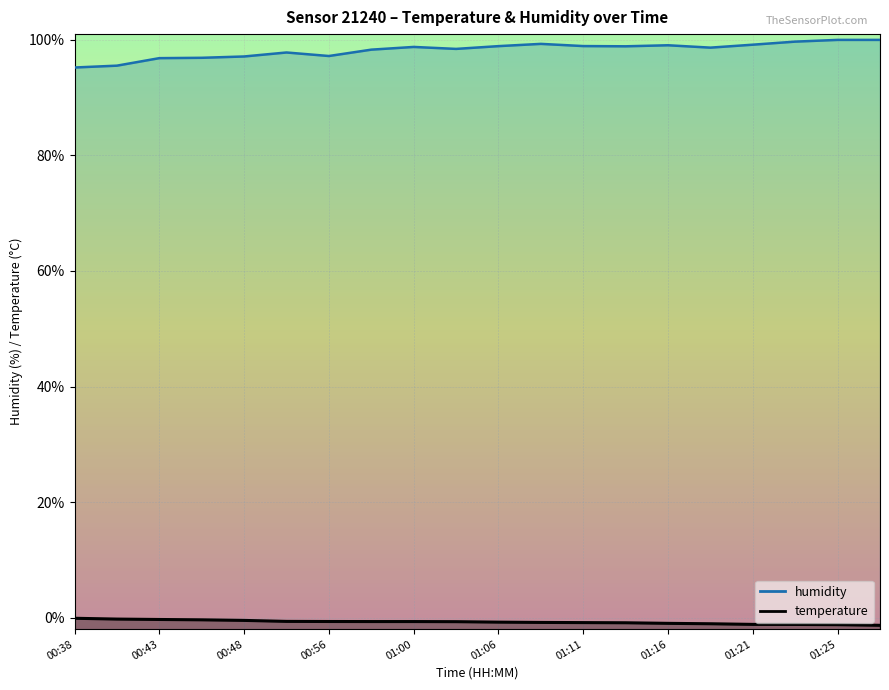

What is the lowest value of the temperature series?

-1.3